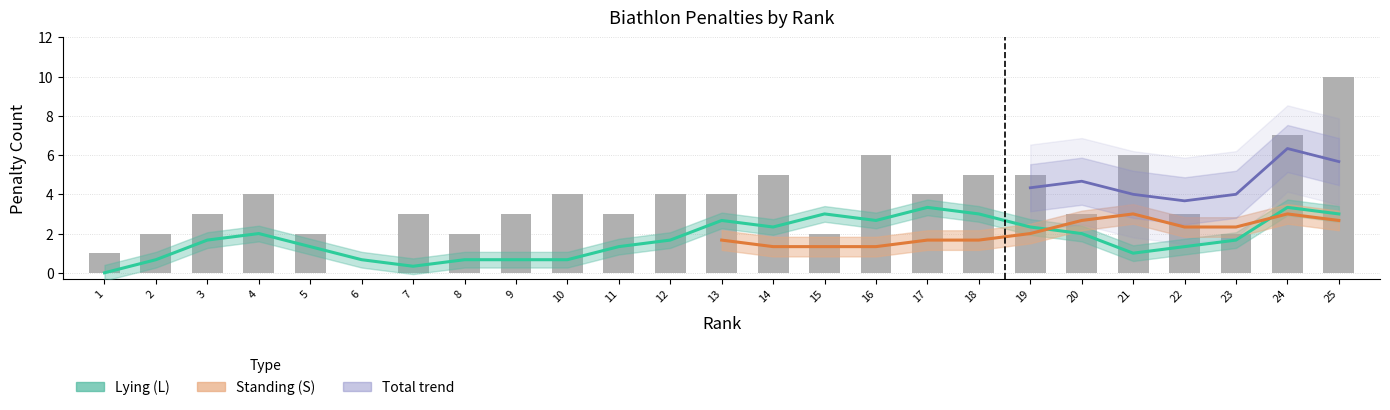

What is the value of the Penalties (L+S) bar at the 15th from the left?

2